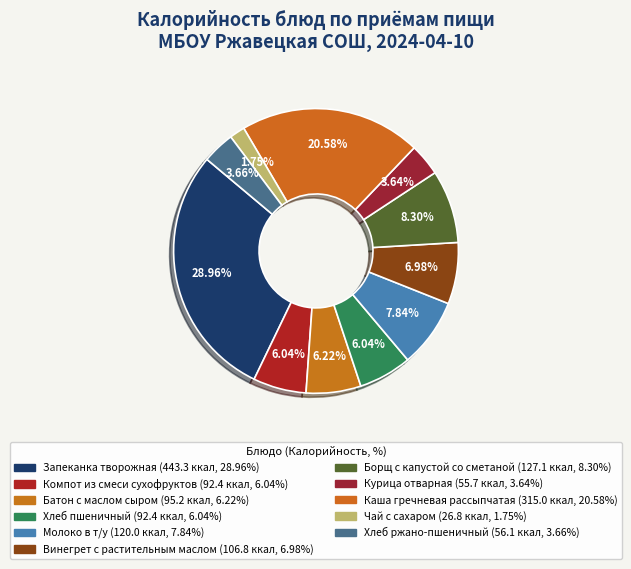

What portion of the pie excludes Хлеб ржано-пшеничный?

96.3%